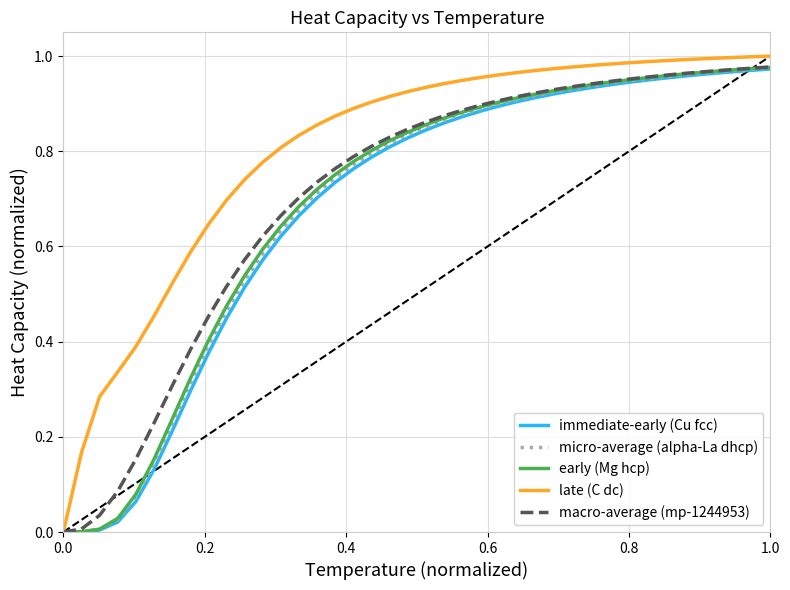

Which series has the largest total across all categories?

late (C dc)